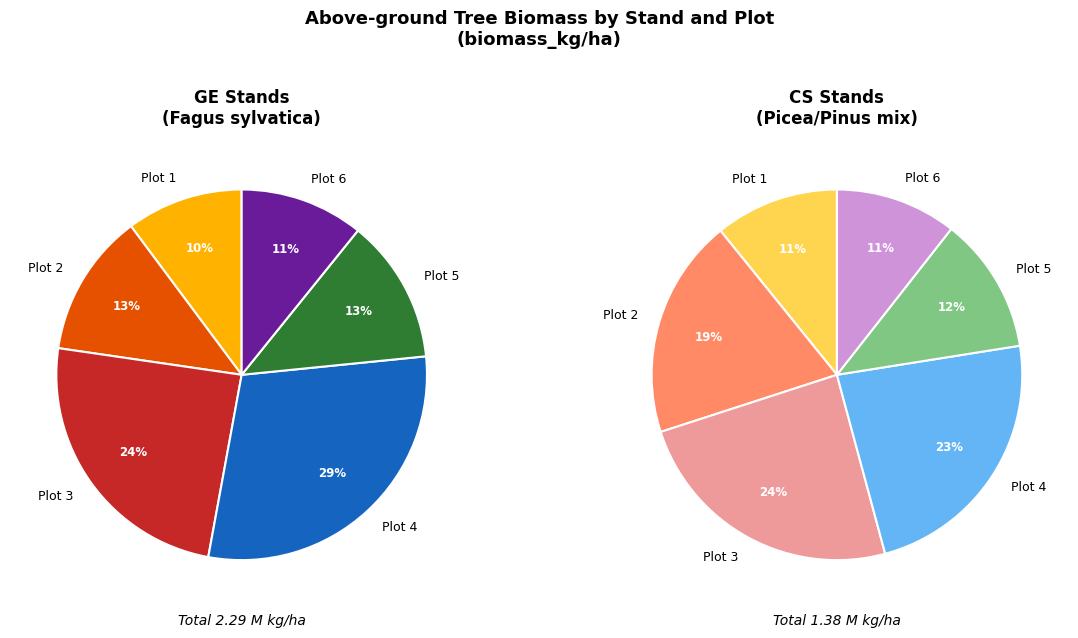

Which slice is the largest?

Plot 4